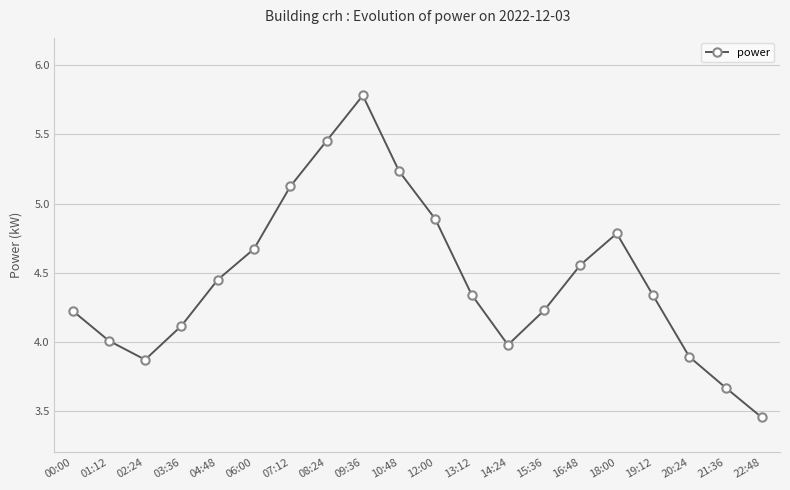

True or false: the data has more than 1 interior local peaks.

True